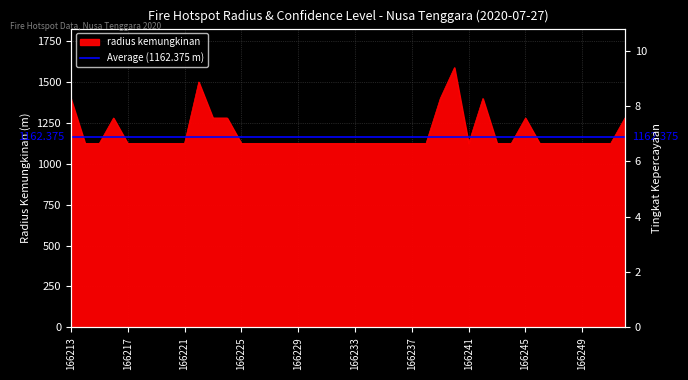

Is it true that the value at 166221 is 1125?

True